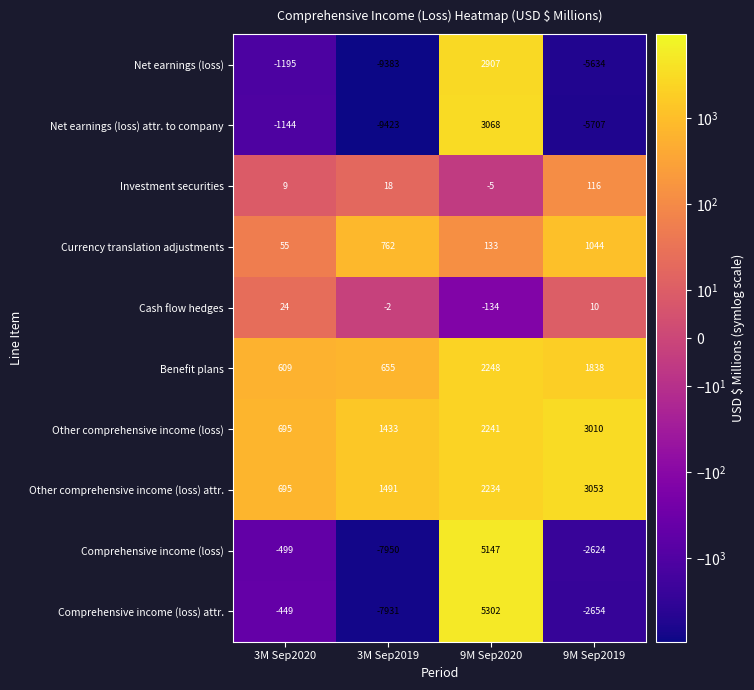

What is the sum of all Comprehensive income (loss) attr. values?

-5732